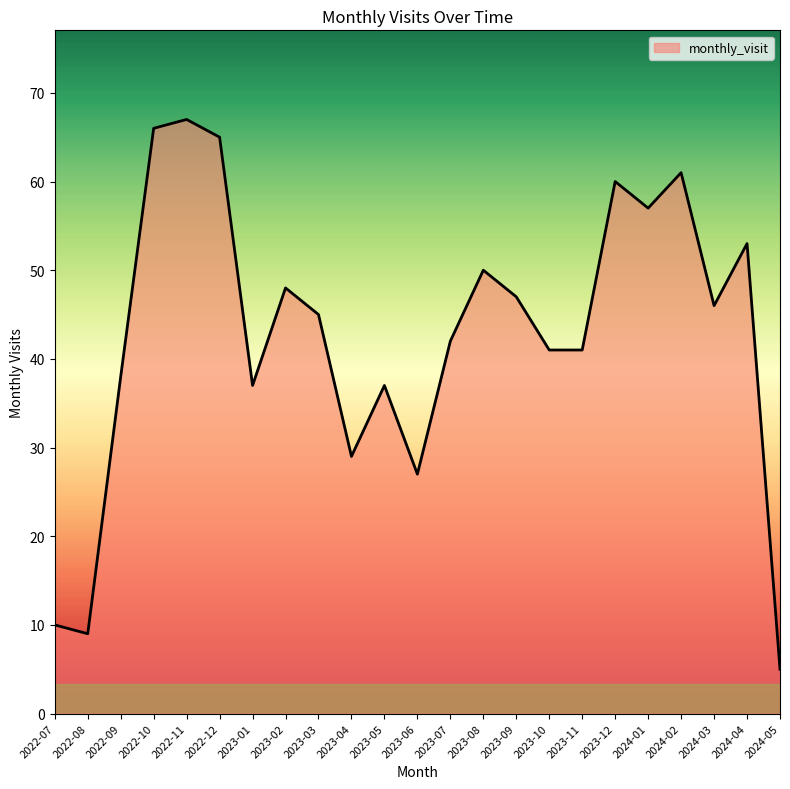

True or false: there are more than 2 points higher than both neighbors.

True